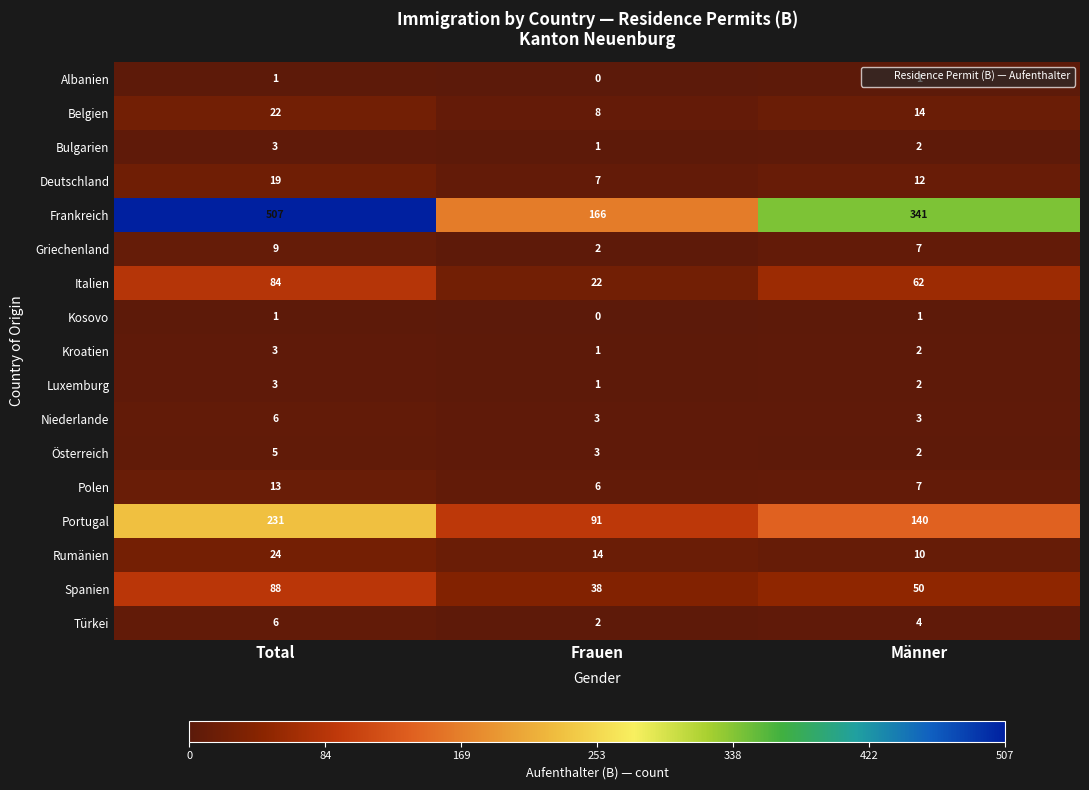

The value of Türkei at Männer is 4. True or false?

True